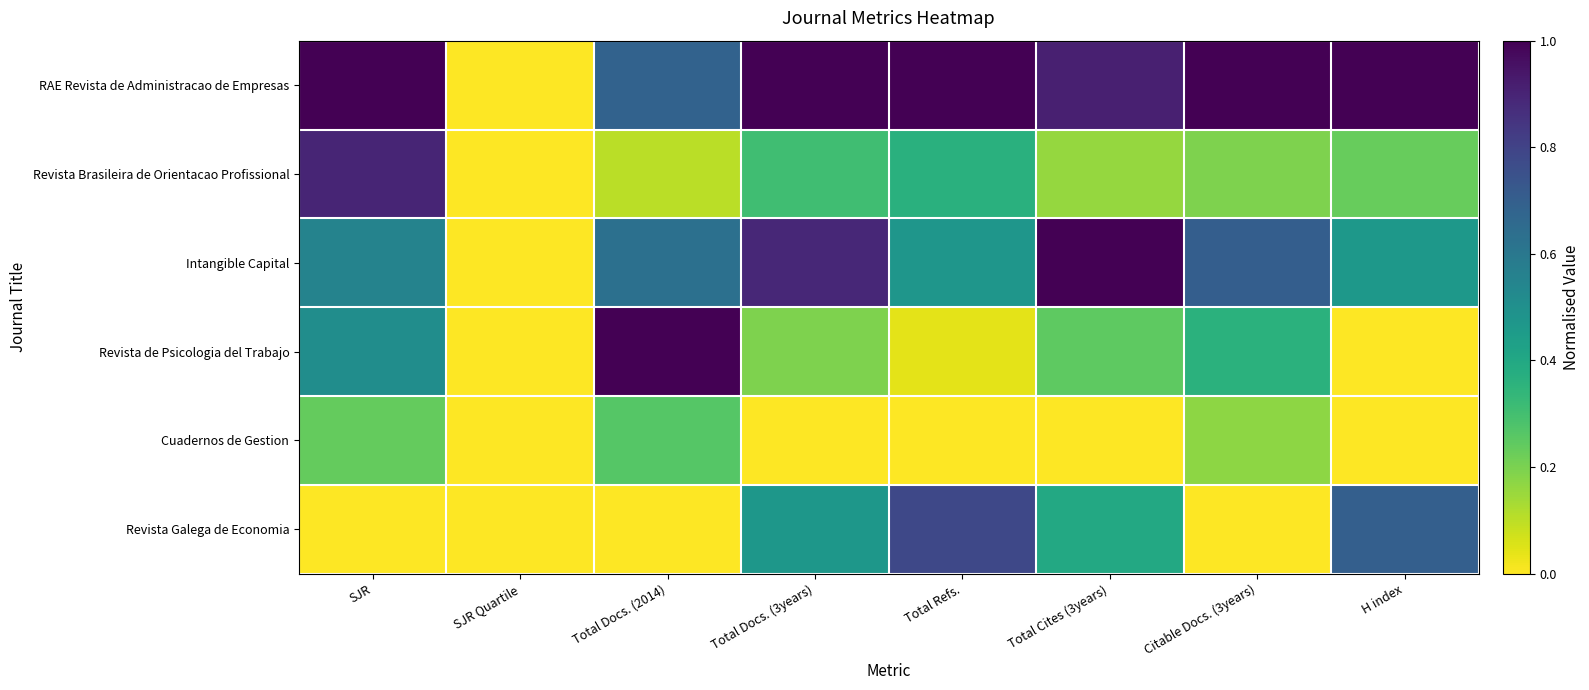

At Citable Docs. (3years), list the series in order from smallest to largest.

Revista Galega de Economia, Cuadernos de Gestion, Revista Brasileira de Orientacao Profissional, Revista de Psicologia del Trabajo, Intangible Capital, RAE Revista de Administracao de Empresas